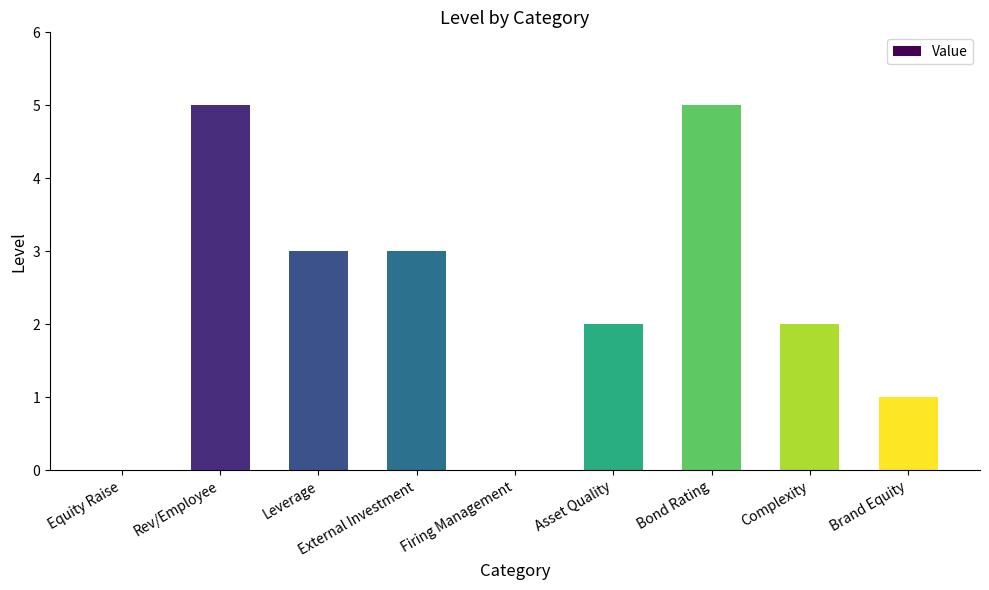

What value does the data have at External Investment?

3